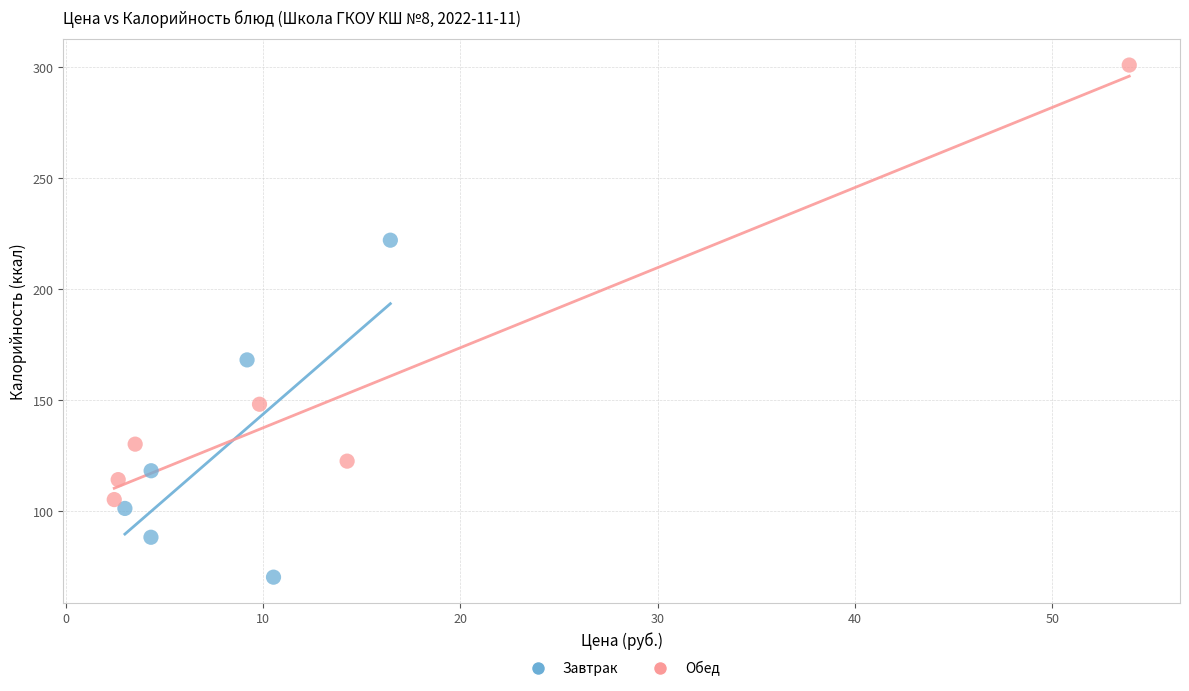

Which series contains the lowest Y value?

Завтрак